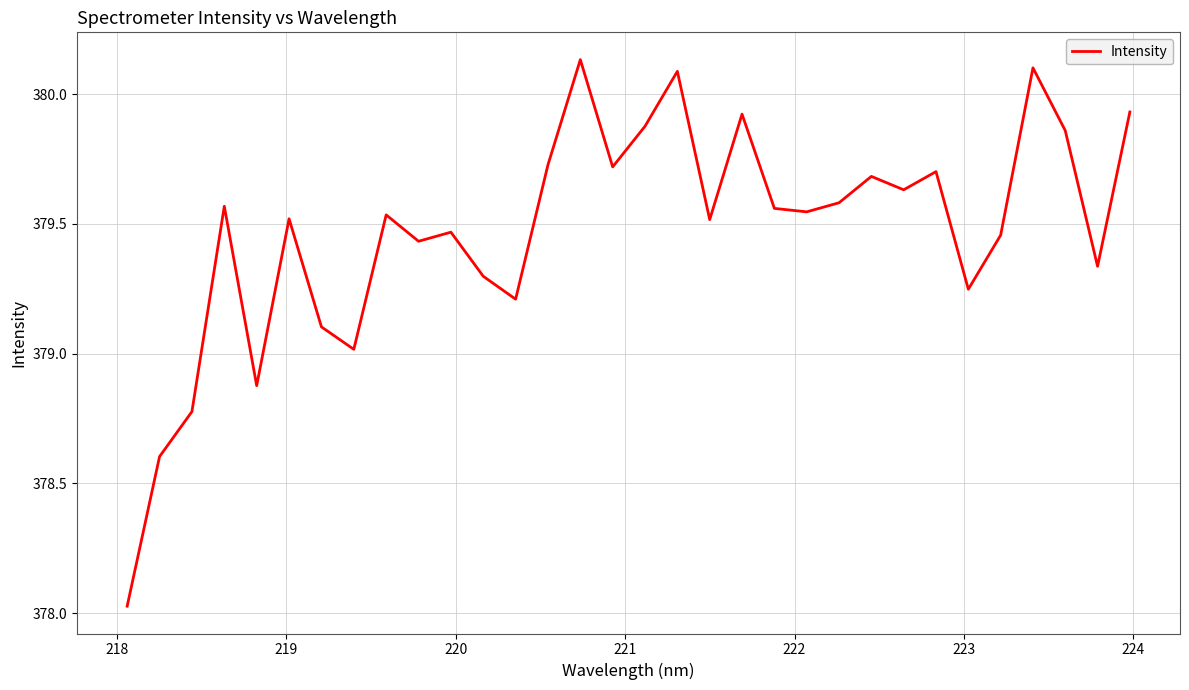

What is the difference between the maximum and minimum values?

2.1